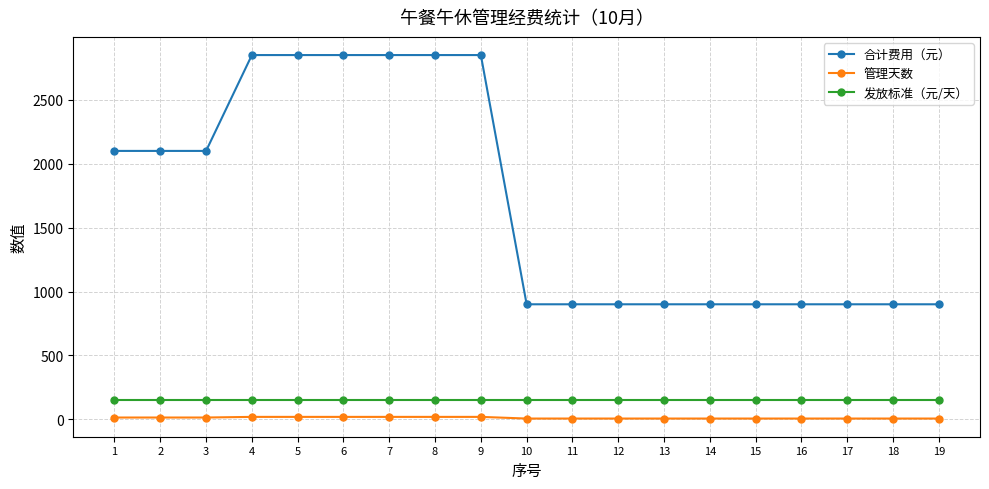

What is the average value of the 合计费用（元） series?

1705